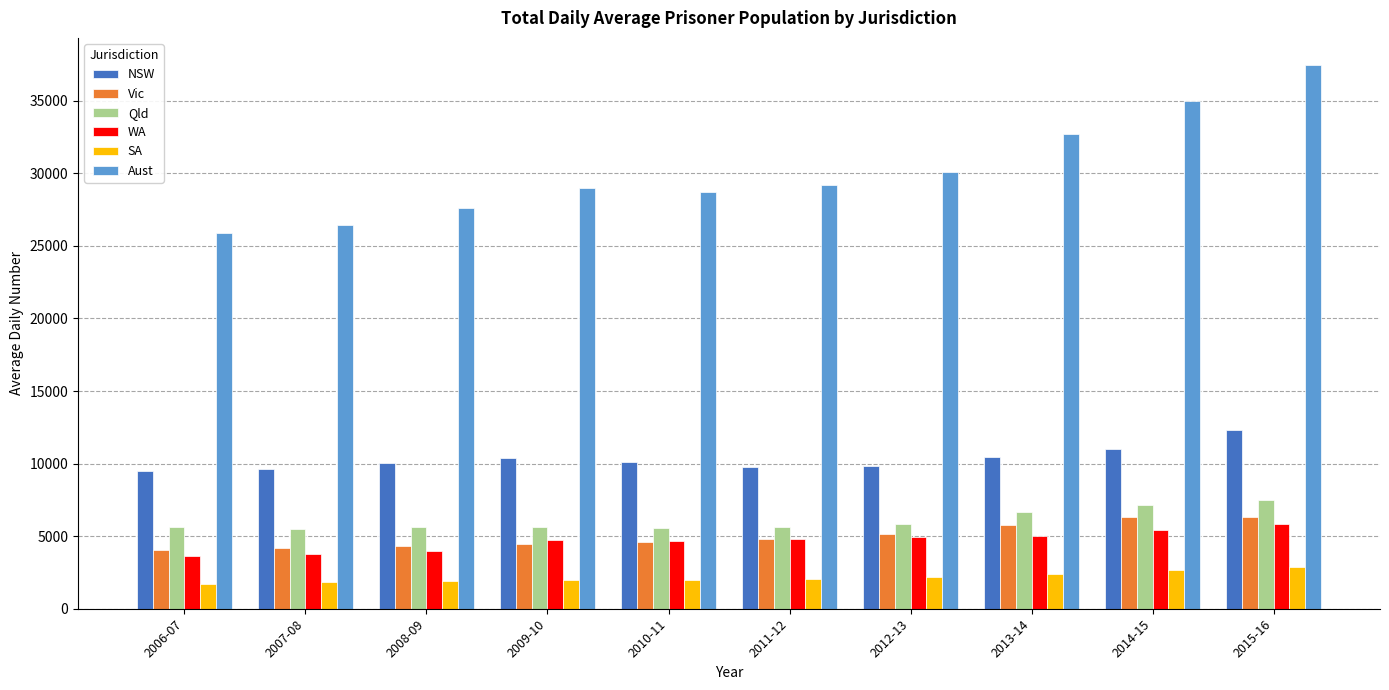

What is the difference between the highest and lowest values at 2010-11?

26724.2